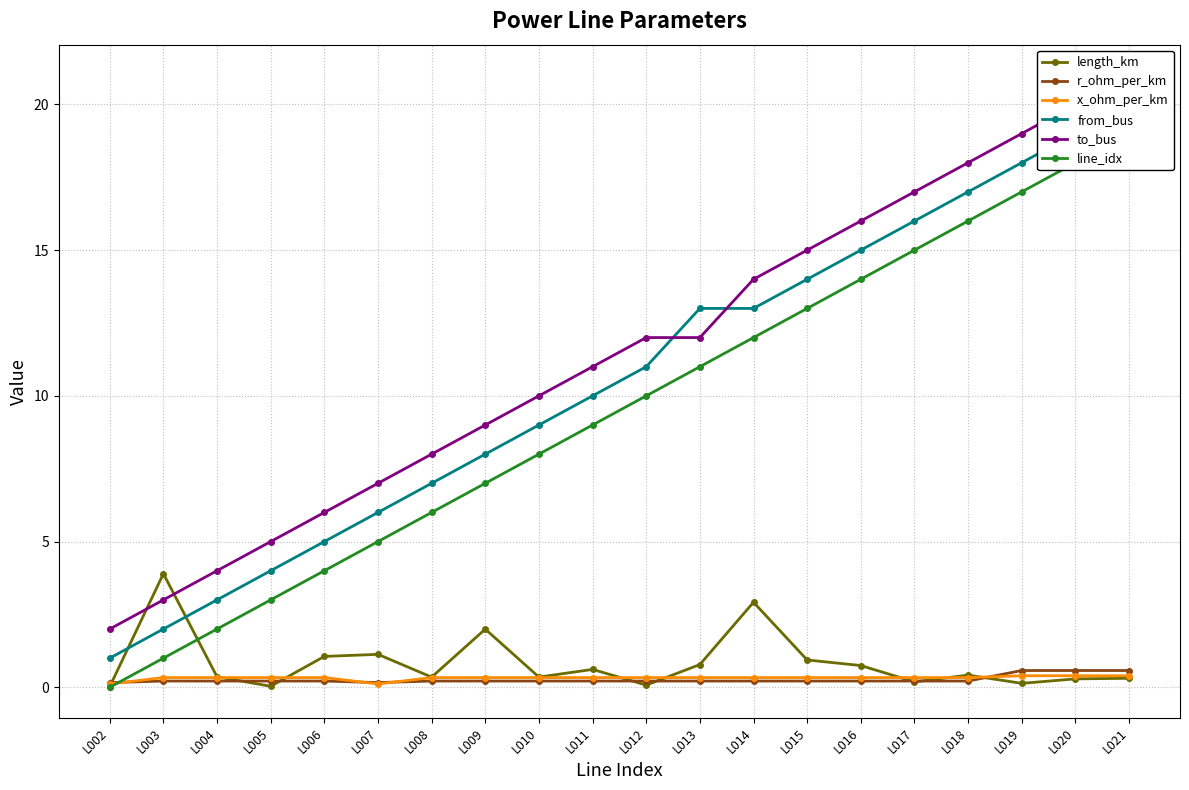

At which label is from_bus closest to 10?

L011